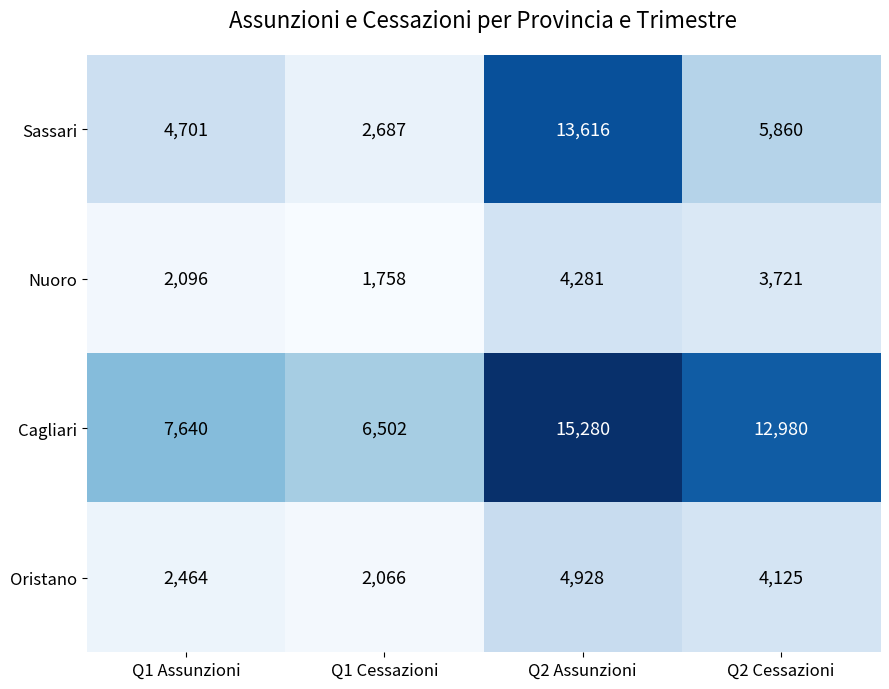

How many values in the Sassari series are below 5860?

2